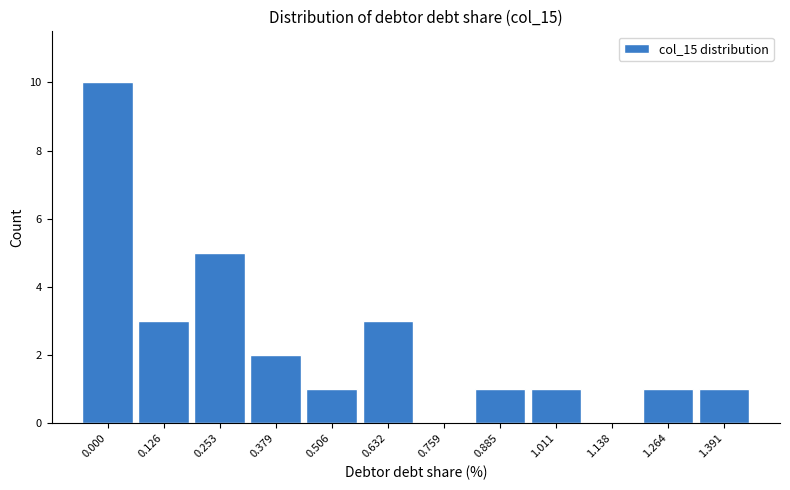

Reading left to right, list all the values displayed in this chart.

0.000=10	0.126=3	0.253=5	0.379=2	0.506=1	0.632=3	0.759=0	0.885=1	1.011=1	1.138=0	1.264=1	1.391=1